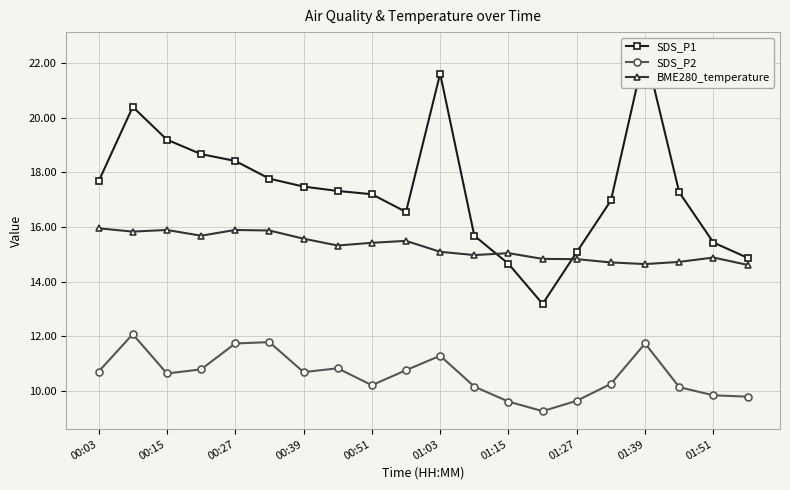

What are all the series names shown in the legend?

SDS_P1, SDS_P2, BME280_temperature